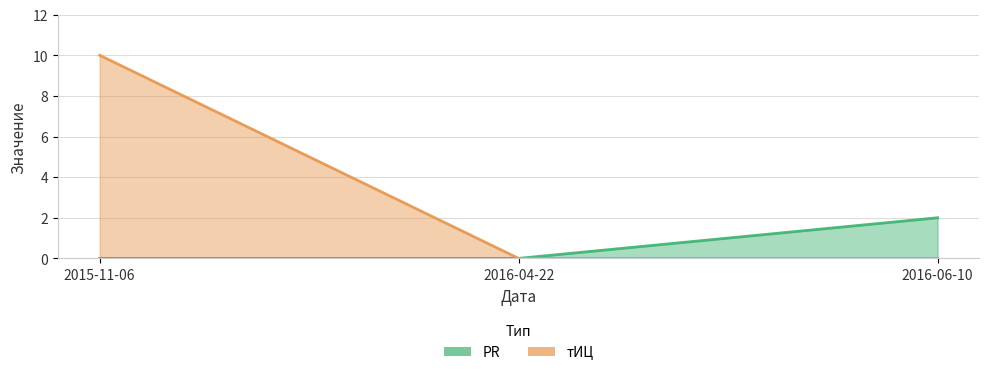

Reading left to right, what are all the values shown in this chart?

PR: 0	0	2
тИЦ: 10	0	0